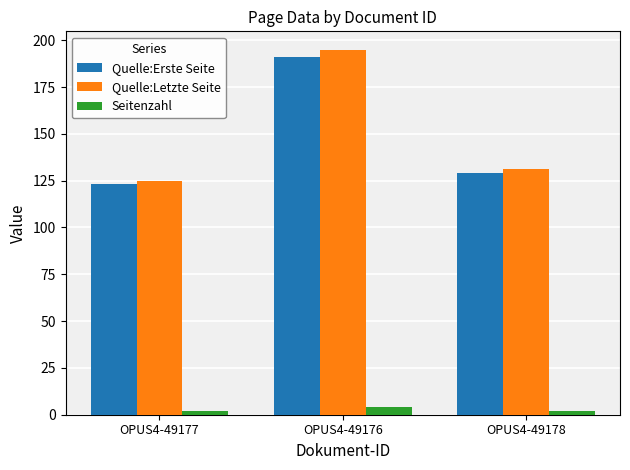

What is the difference between the highest and lowest values at OPUS4-49178?

129